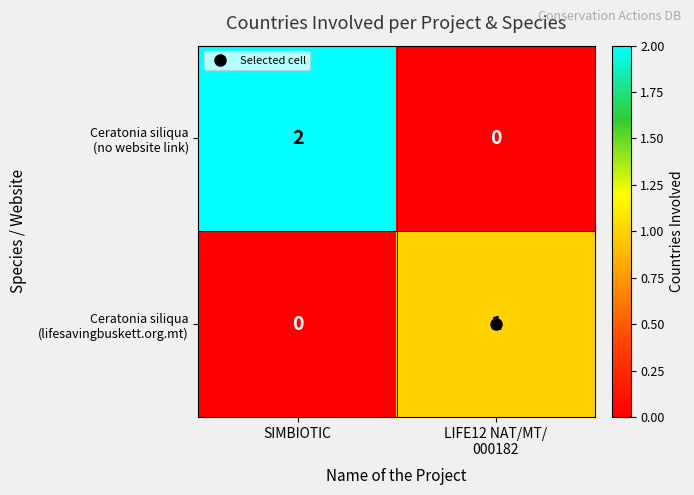

At which category is the sum across all series the highest?

SIMBIOTIC